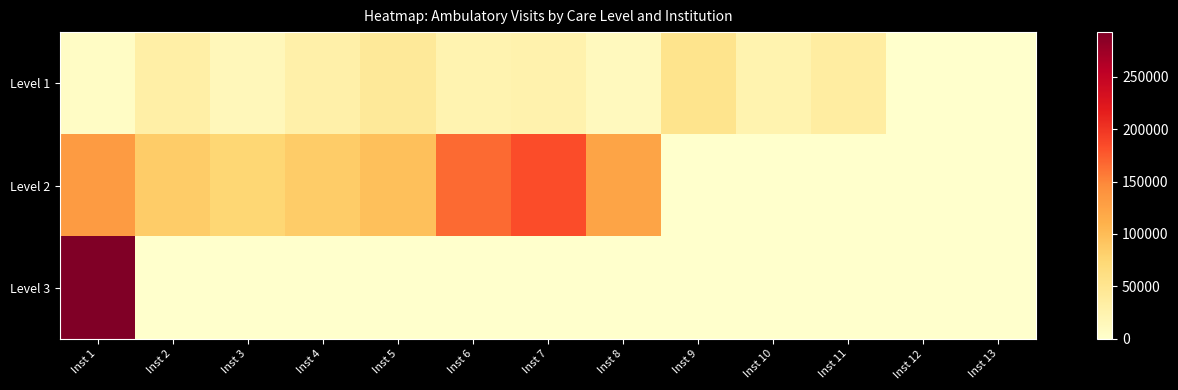

Reading left to right, transcribe all the data shown in this chart.

Level 1: Inst 1=6752	Inst 2=31297	Inst 3=15683	Inst 4=29493	Inst 5=43184	Inst 6=23163	Inst 7=26101	Inst 8=12053	Inst 9=53327	Inst 10=25046	Inst 11=35943	Inst 12=0	Inst 13=0
Level 2: Inst 1=131821	Inst 2=85073	Inst 3=74498	Inst 4=85389	Inst 5=96256	Inst 6=166259	Inst 7=182858	Inst 8=122474	Inst 9=0	Inst 10=0	Inst 11=0	Inst 12=0	Inst 13=0
Level 3: Inst 1=292431	Inst 2=0	Inst 3=0	Inst 4=0	Inst 5=0	Inst 6=0	Inst 7=0	Inst 8=0	Inst 9=0	Inst 10=0	Inst 11=0	Inst 12=0	Inst 13=0